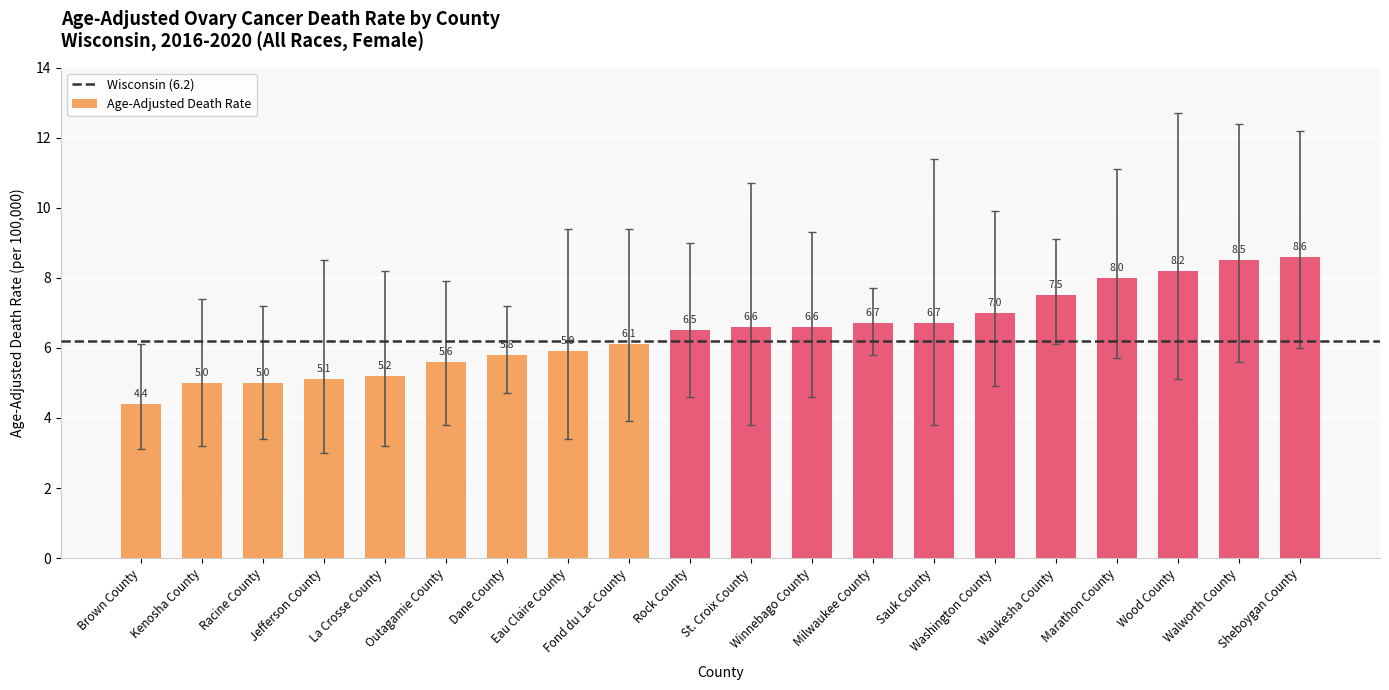

What is the maximum value shown in the chart?

8.6